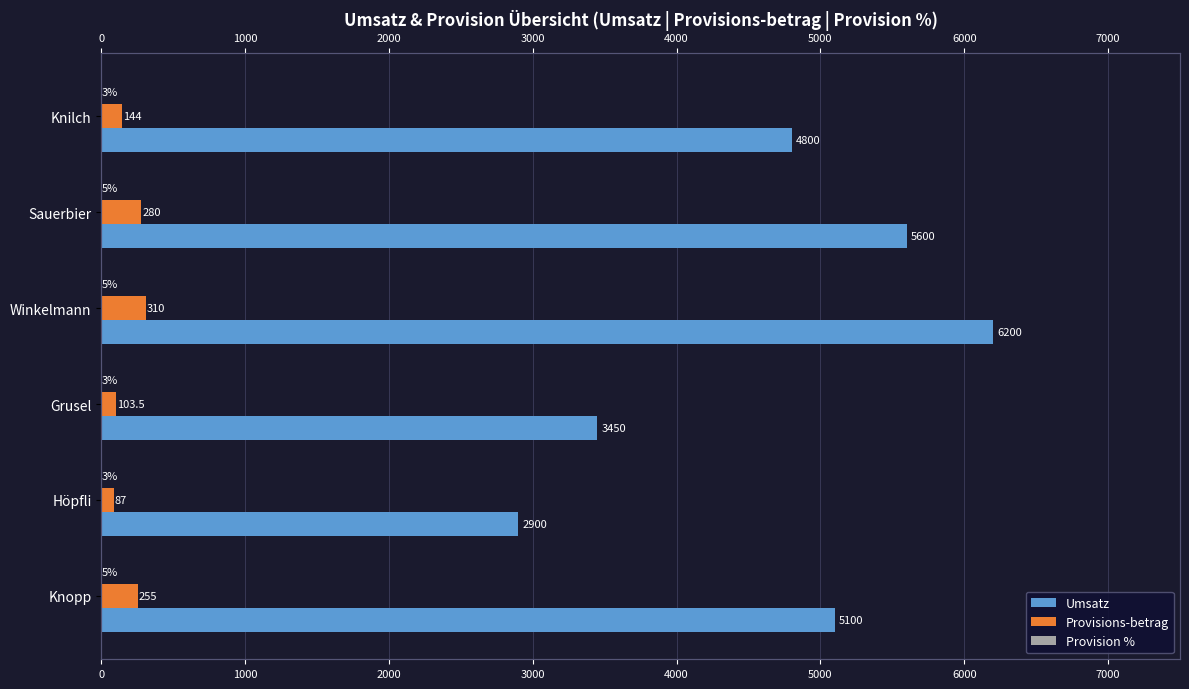

Reading right to left, list all the values displayed in this chart.

Umsatz: 5100.0	2900.0	3450.0	6200.0	5600.0	4800.0
Provisions-betrag: 255.0	87.0	103.5	310.0	280.0	144.0
Provision %: 5.0	3.0	3.0	5.0	5.0	3.0